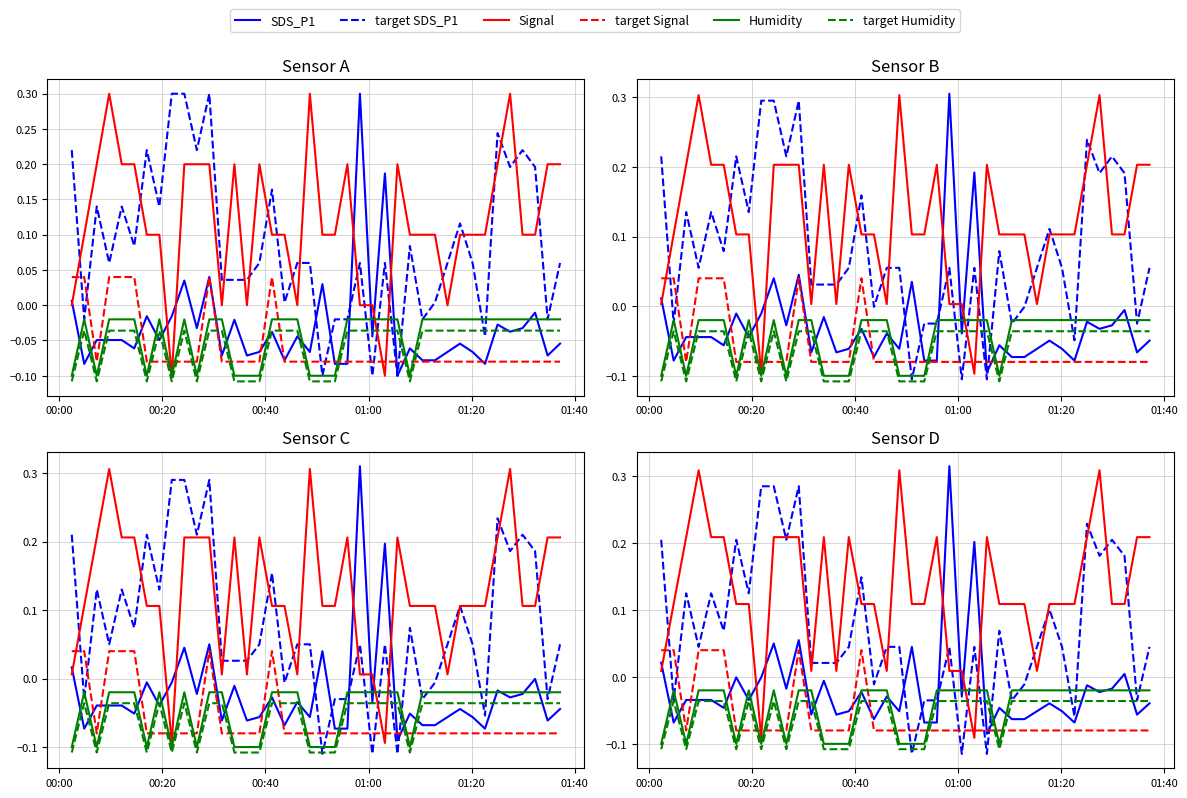

Does the chart have visible grid lines?

Yes